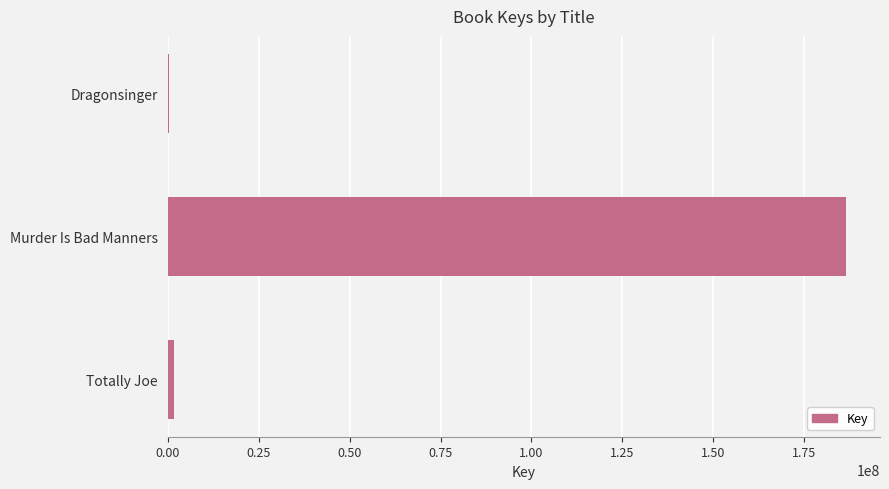

What is the approximate value at Murder Is Bad Manners?

186491381